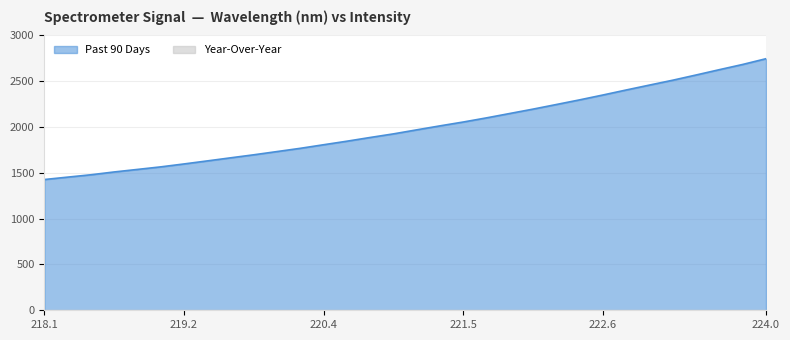

What is the change in value from 221.1174 to 223.7895?

+713.9